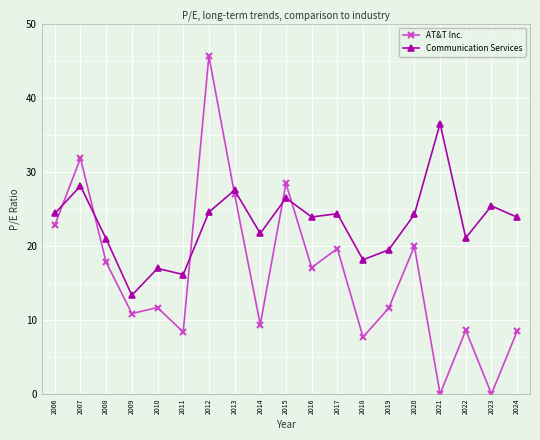

What is the maximum value shown in the chart?

45.6